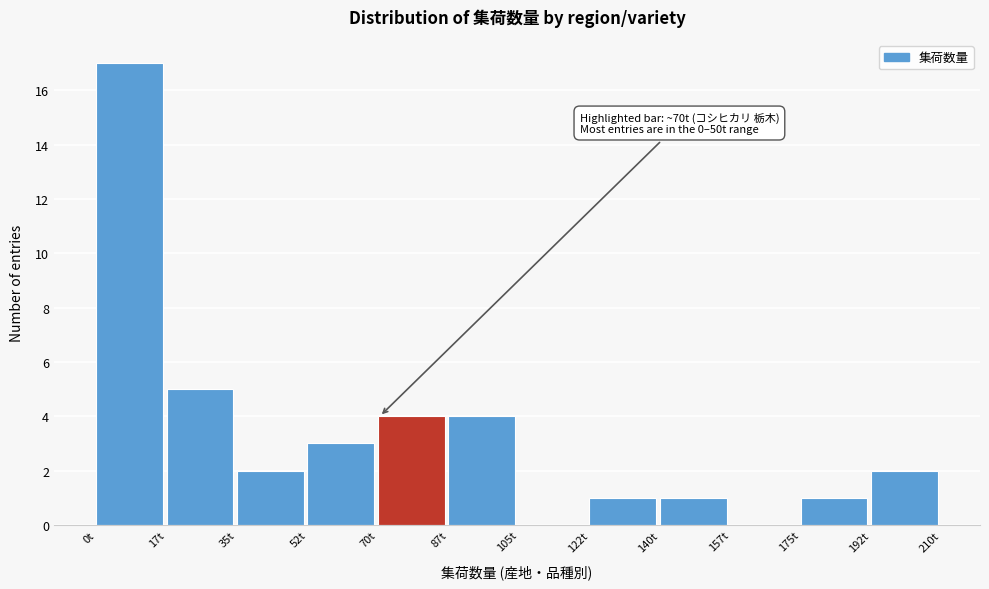

Which range on the x-axis has the tallest bar?

0 to 18